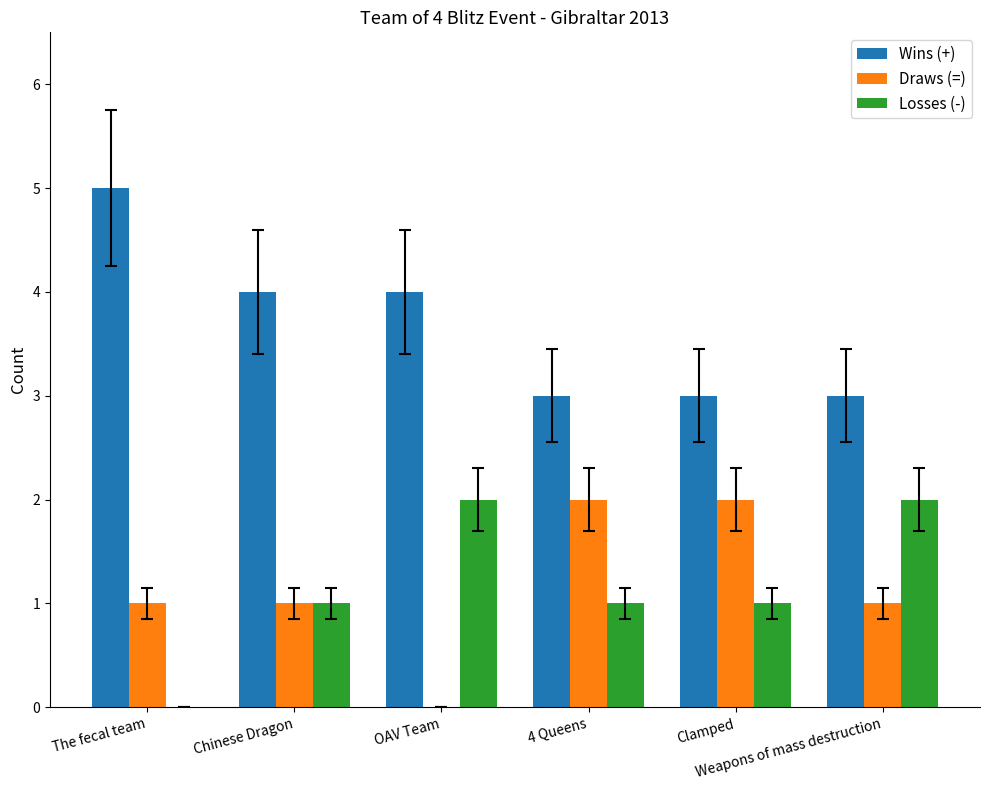

Reading left to right, transcribe all the data shown in this chart.

Wins (+): 5	4	4	3	3	3
Draws (=): 1	1	0	2	2	1
Losses (-): 0	1	2	1	1	2